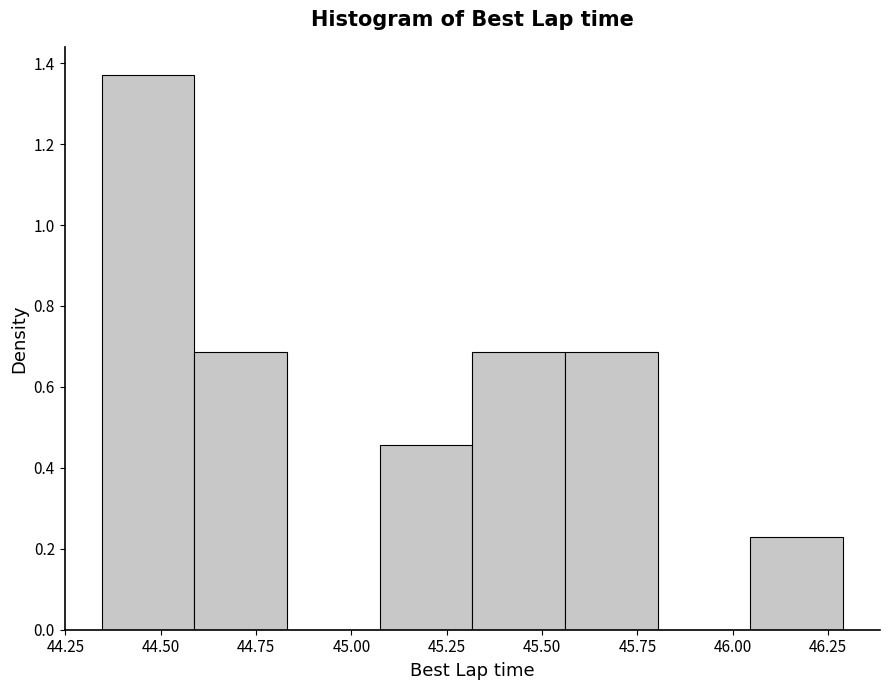

Over which range of the x-axis is the bar tallest?

44.35 to 44.60